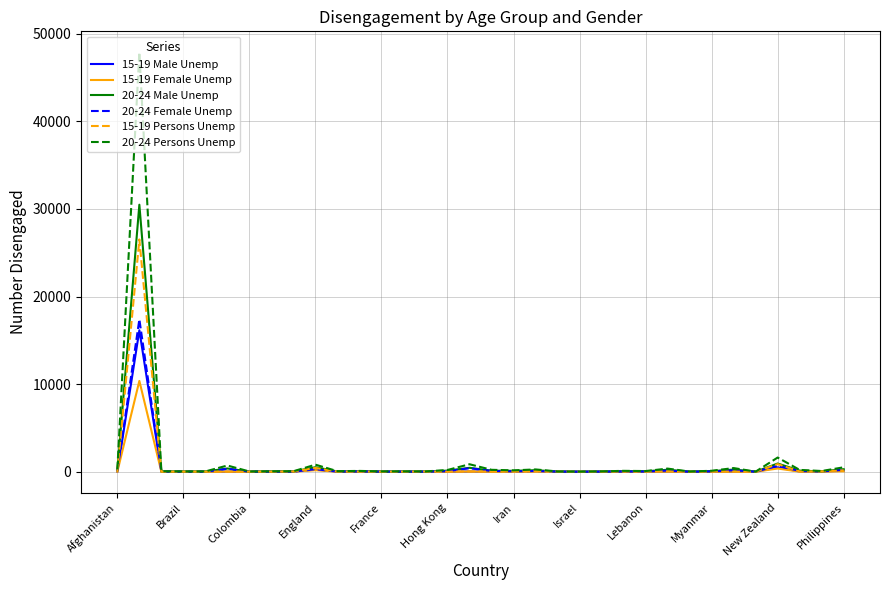

Which series has the largest range (max minus min)?

20-24 Persons Unemp